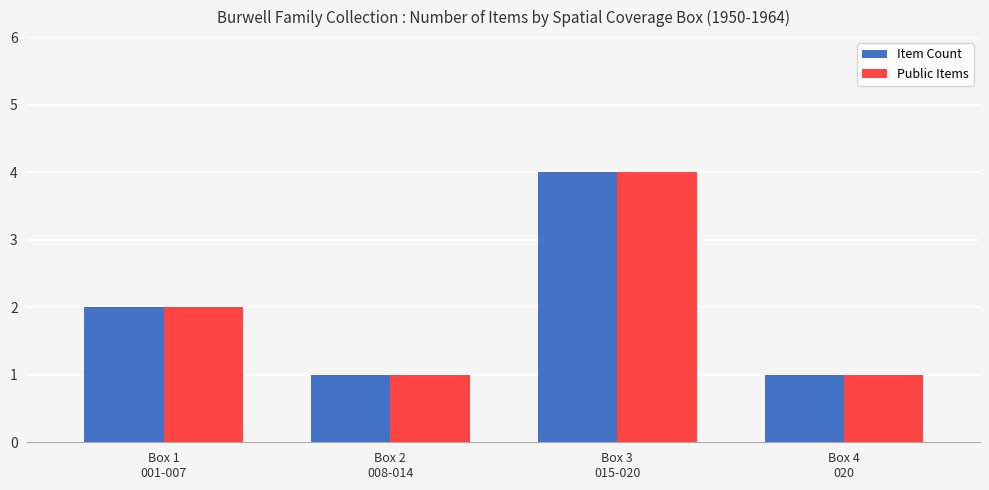

What is the sum of all Public Items values?

8